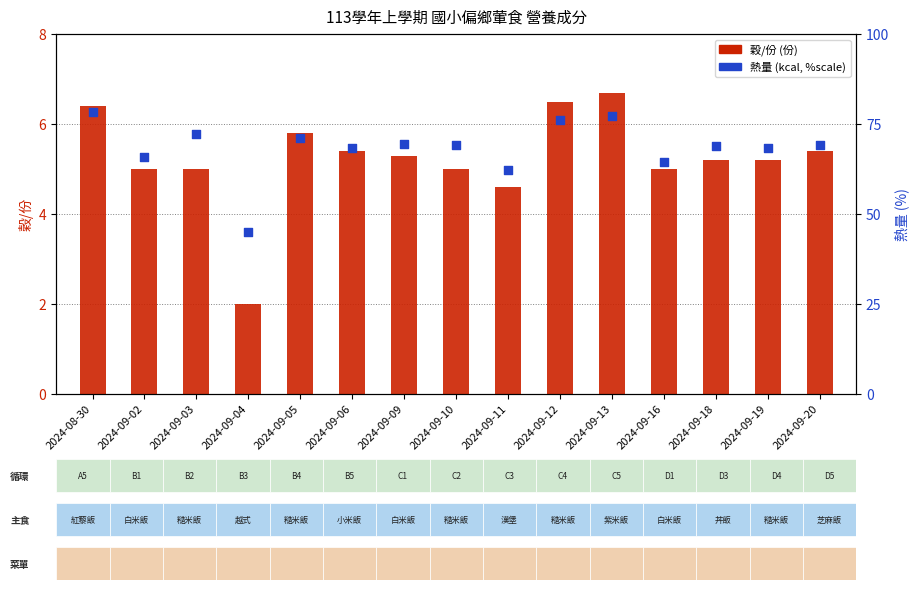

At which category is the sum across all series the highest?

2024-08-30